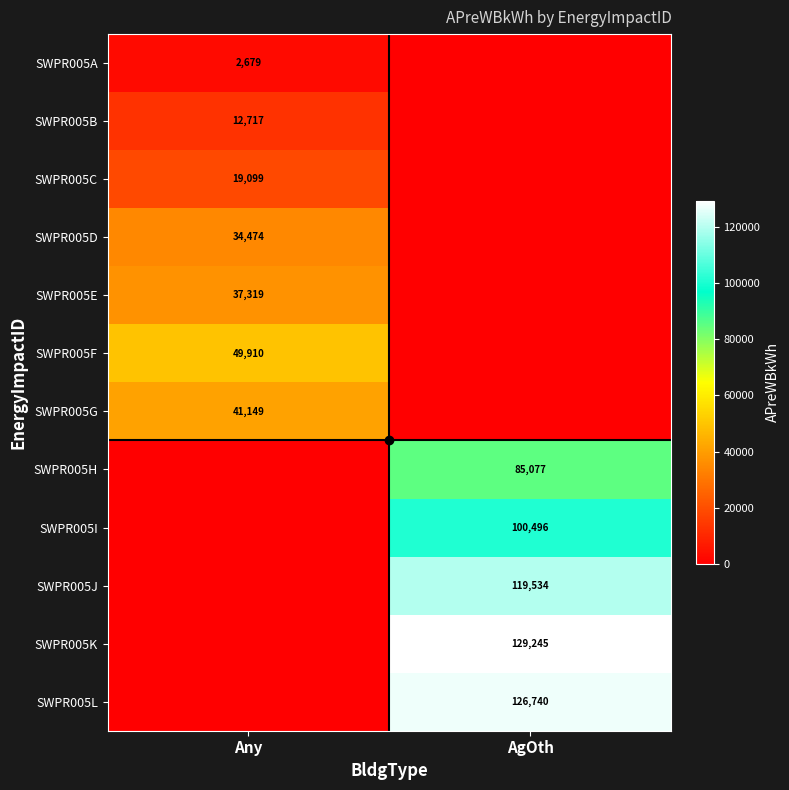

Is the value of SWPR005L at AgOth greater than the value of SWPR005G at AgOth?

Yes